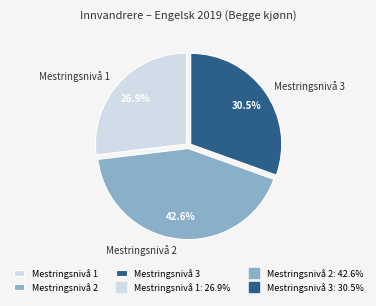

What is the ratio of the value at Mestringsnivå 2 to the value at Mestringsnivå 1?

1.6